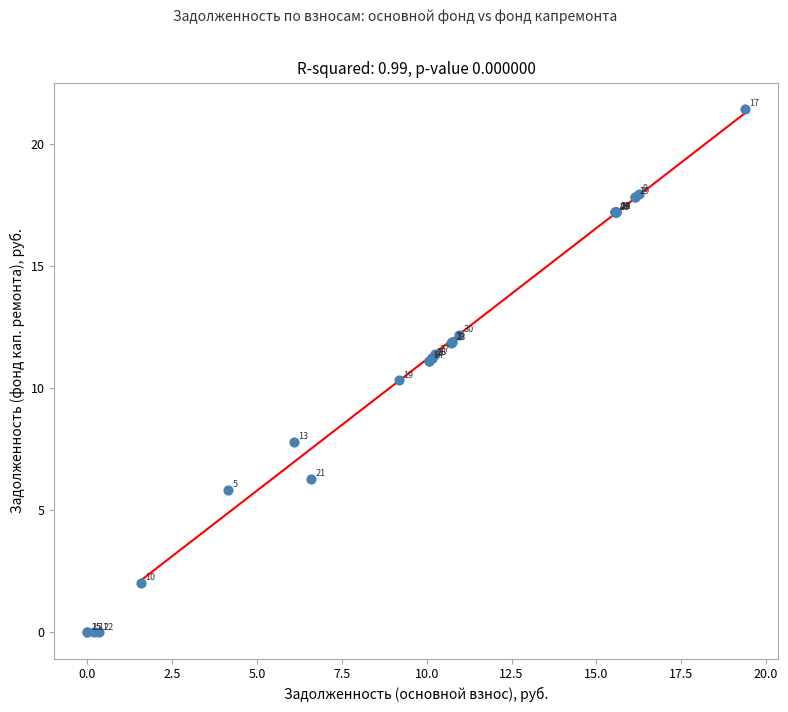

What Y value in the scatter plot is closest to 10?

10.3